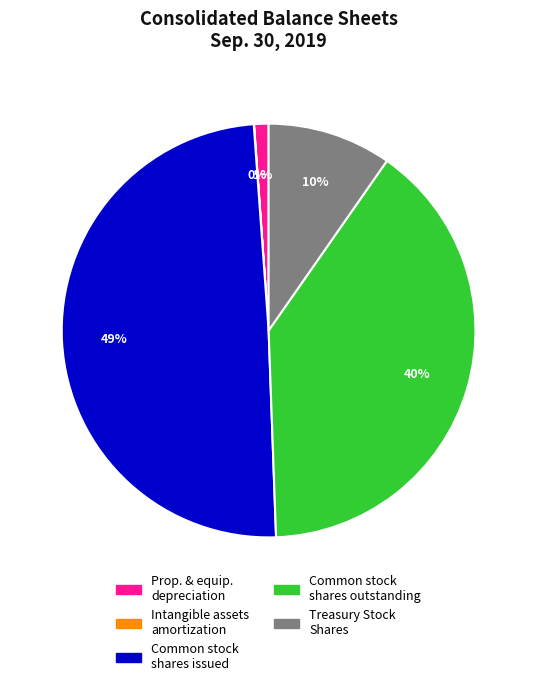

To the nearest percent, what is the average slice percentage?

20%